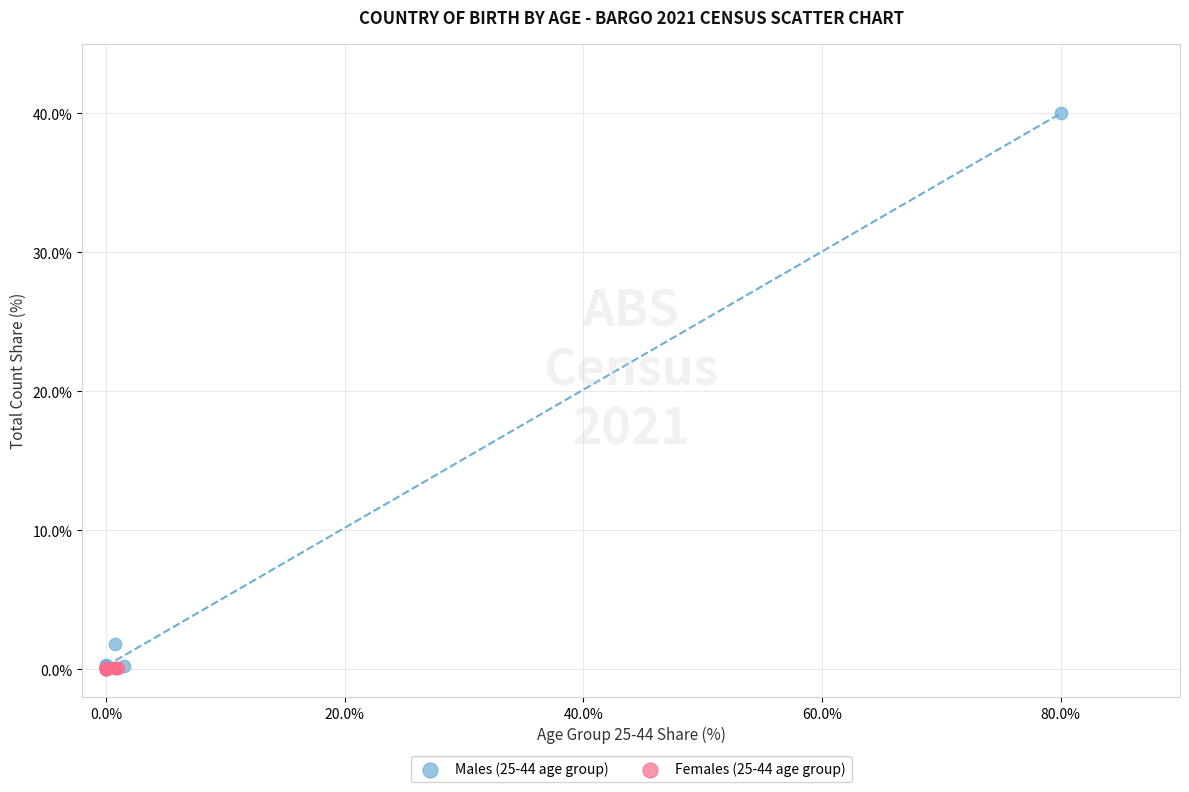

What are all the series names shown in the legend?

Males (25-44 age group), Females (25-44 age group)